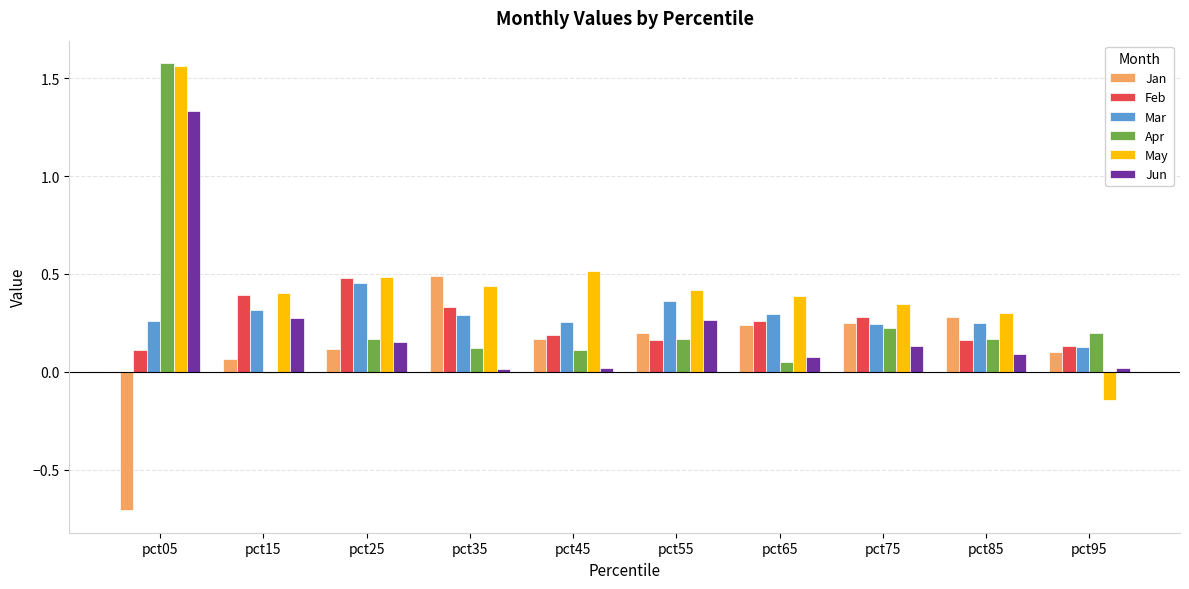

The value of Jun at pct55 is 0.3. True or false?

True